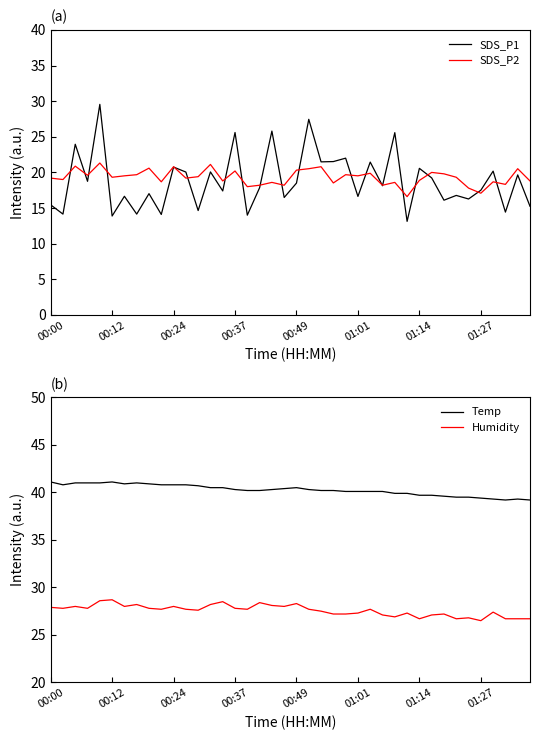

True or false: Temp and Humidity intersect in this chart.

False